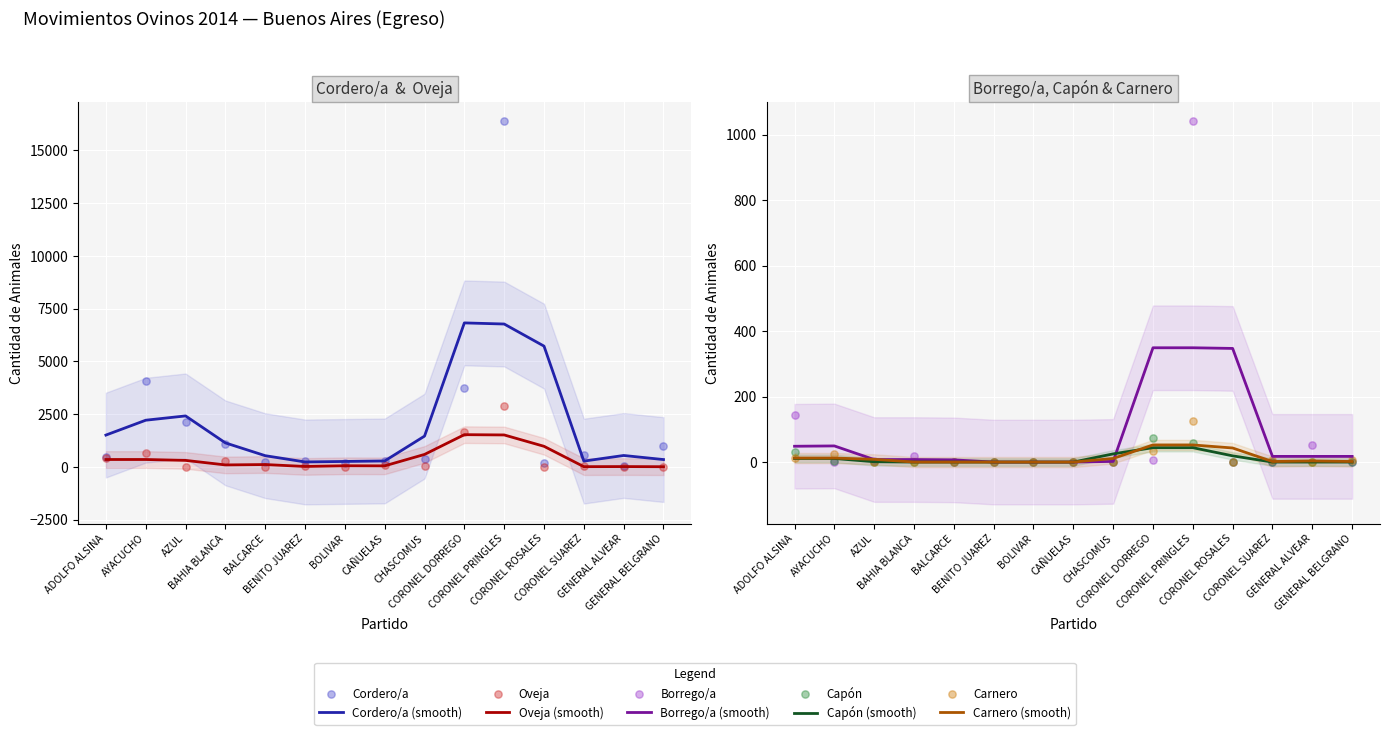

At which category is the sum across all series the highest?

CORONEL PRINGLES